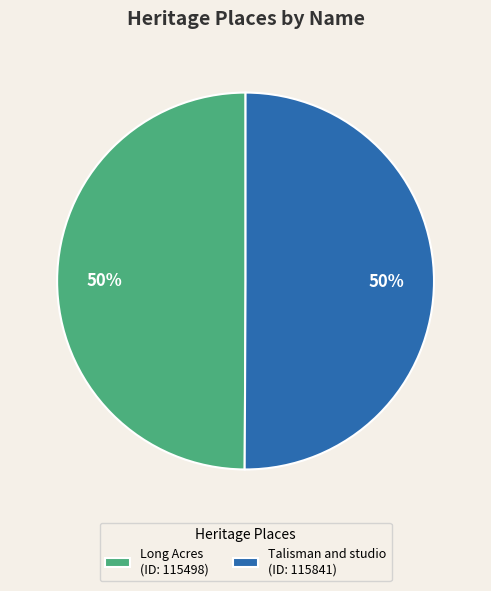

To the nearest percent, what is the combined percentage of Long Acres (ID: 115498) and Talisman and studio (ID: 115841)?

100%